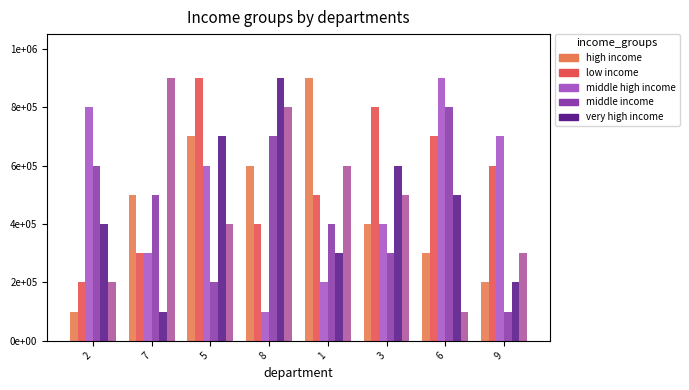

What is the total value across all series at 5?

3500000